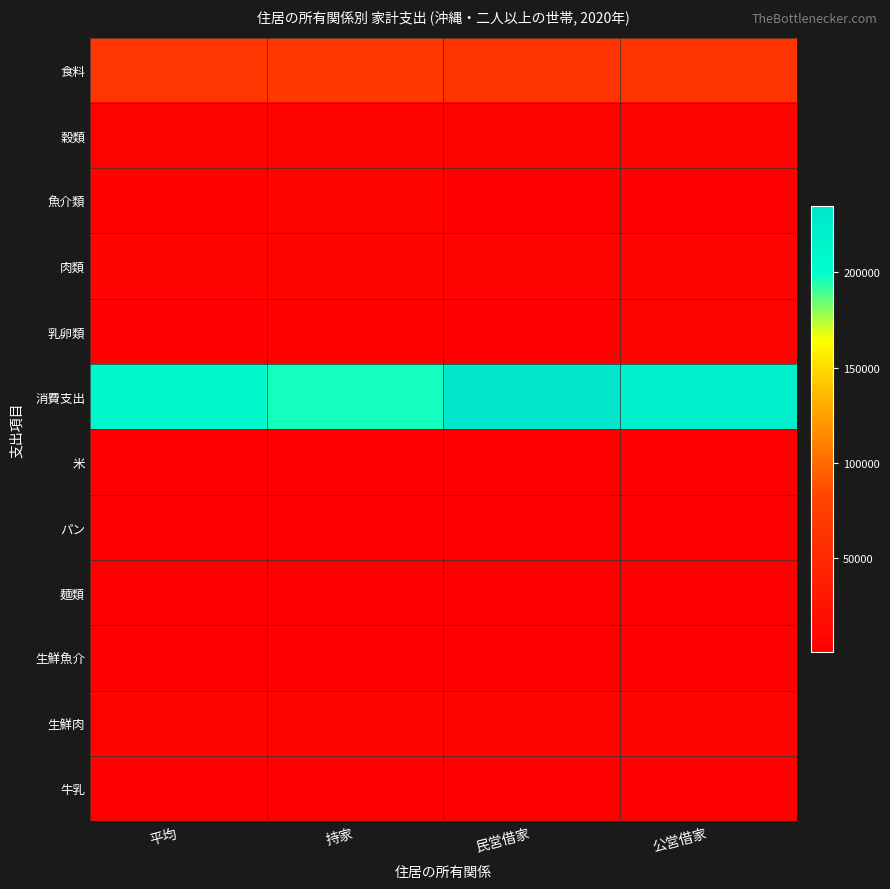

What is the smallest value displayed?

695